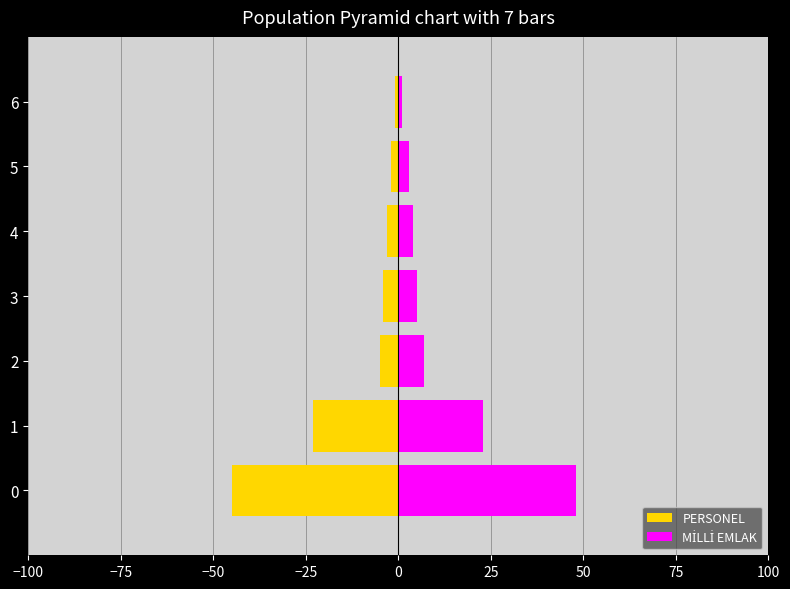

What is the value of the MİLLİ EMLAK bar at the 3rd from the left?

7